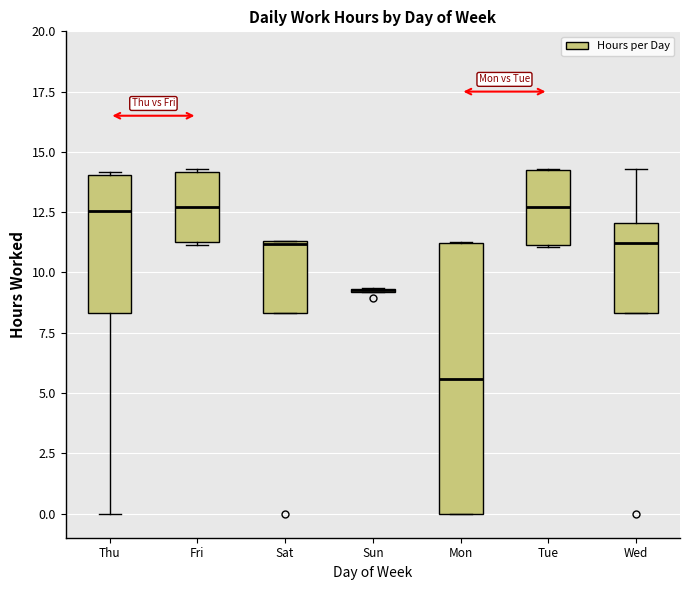

Reading left to right, read every box against the y-axis: the position of its median line, the range the box covers, and the ends of its whiskers. The values are not printed on the chart, so give them approximately, as read against the axis.

Thu: median 12.5, box 8.5 to 14.0, whiskers 0.0 to 14.0
Fri: median 12.5, box 11.0 to 14.0, whiskers 11.0 to 14.5
Sat: median 11.0, box 8.5 to 11.5, whiskers 8.5 to 11.5
Sun: box collapsed to a line at 9.5, whiskers 9.0 to 9.5
Mon: median 5.5, box 0.0 to 11.0, whiskers 0.0 to 11.5
Tue: median 12.5, box 11.0 to 14.5, whiskers 11.0 to 14.5
Wed: median 11.0, box 8.5 to 12.0, whiskers 8.5 to 14.5